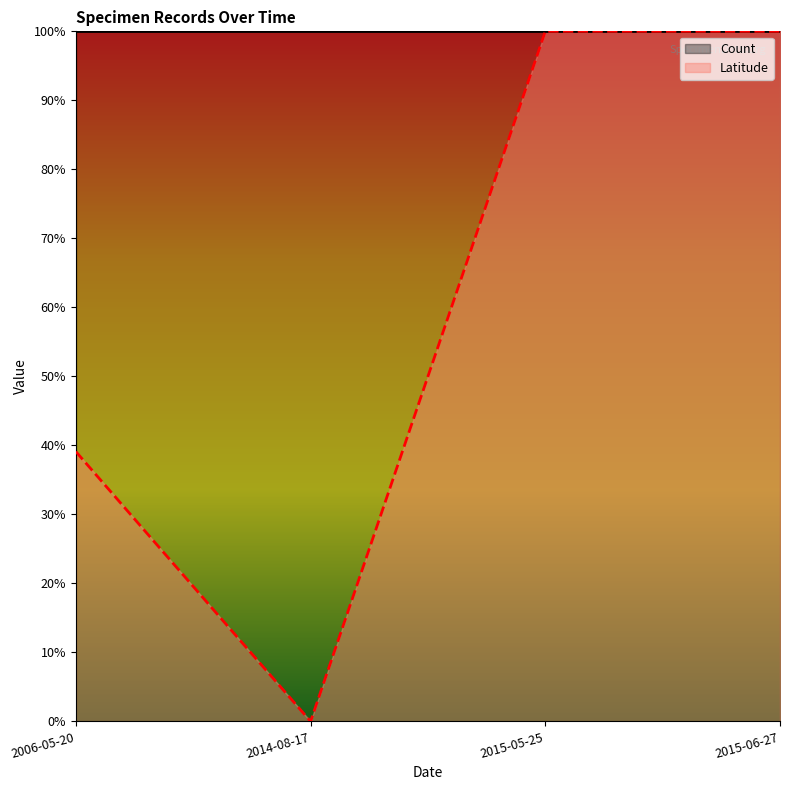

At which category does the data reach its first local valley?

2014-08-17